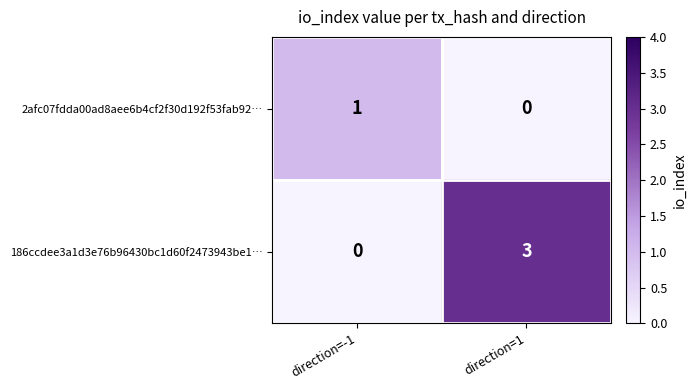

Which series has the widest spread of values?

186ccdee3a1d3e76b96430bc1d60f2473943be1…